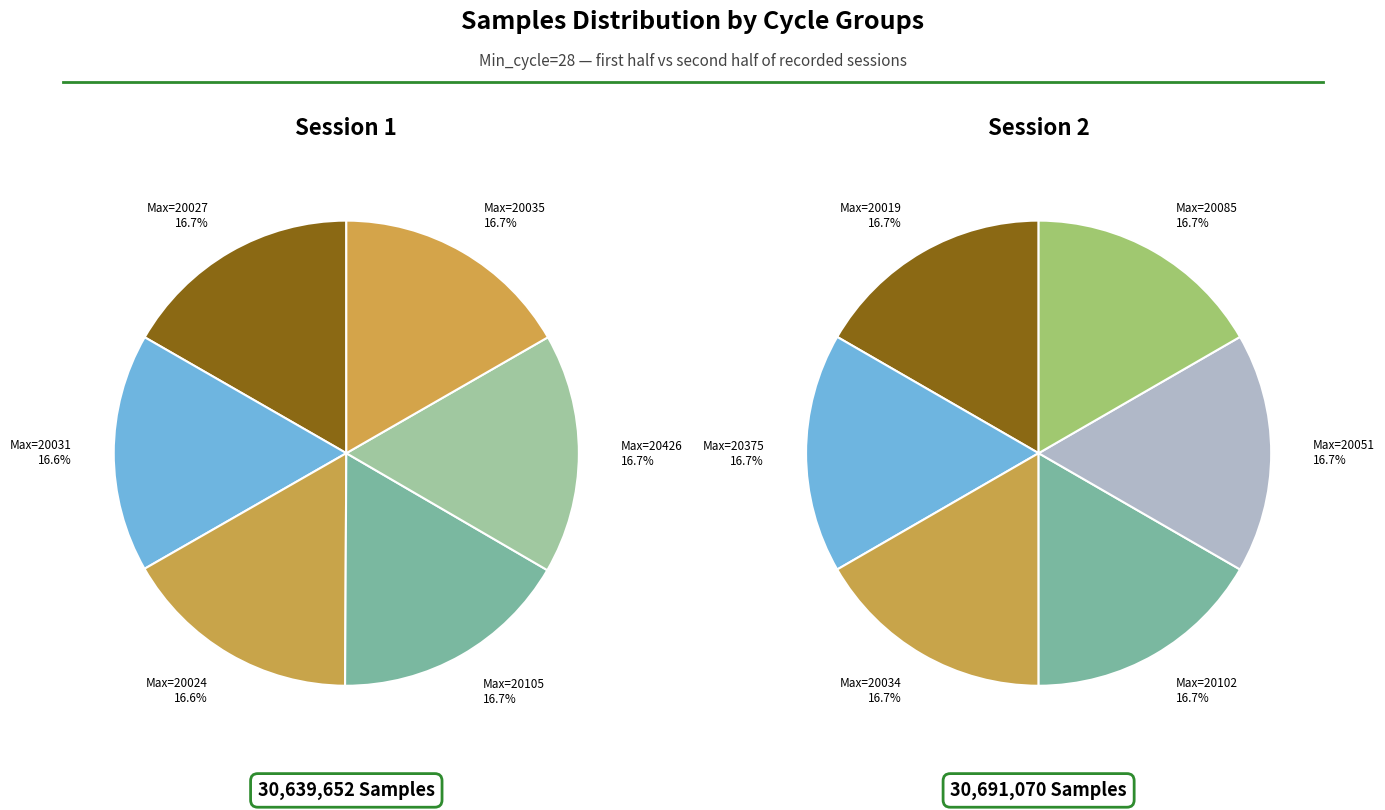

Does 28-20027 represent more than half of the total?

No